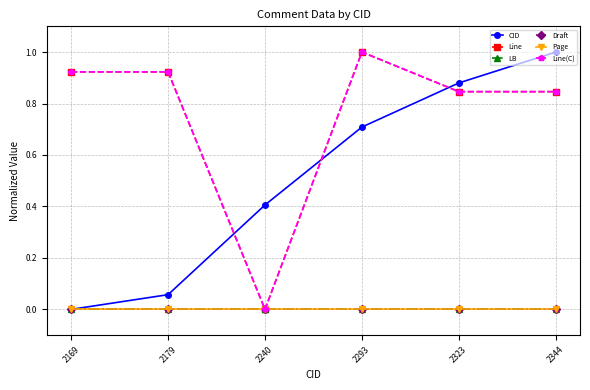

Where is the first local maximum for Line?

2293